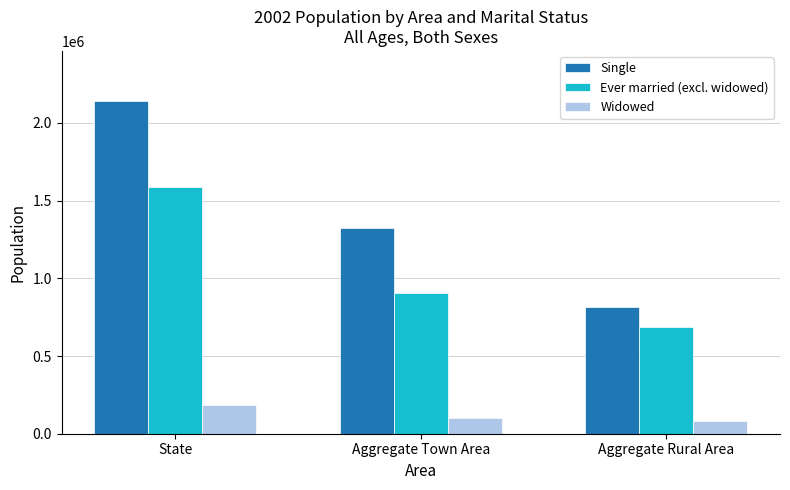

The Single series shows 666118 at State. True or false?

False